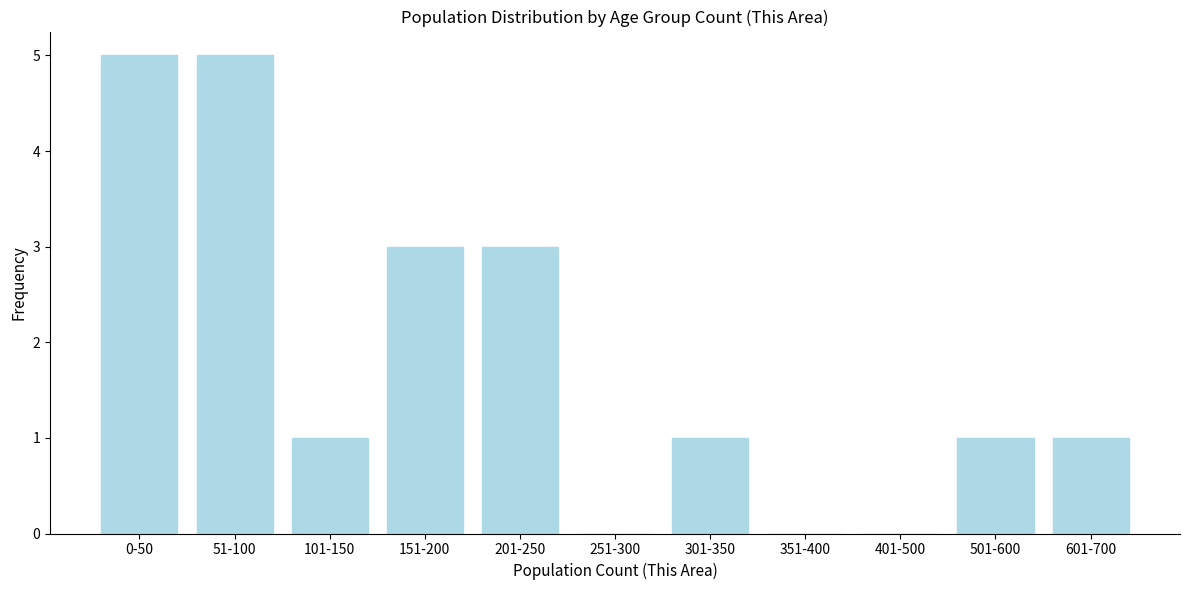

Reading left to right, what are all the values shown in this chart?

0-50=5	51-100=5	101-150=1	151-200=3	201-250=3	251-300=0	301-350=1	351-400=0	401-500=0	501-600=1	601-700=1